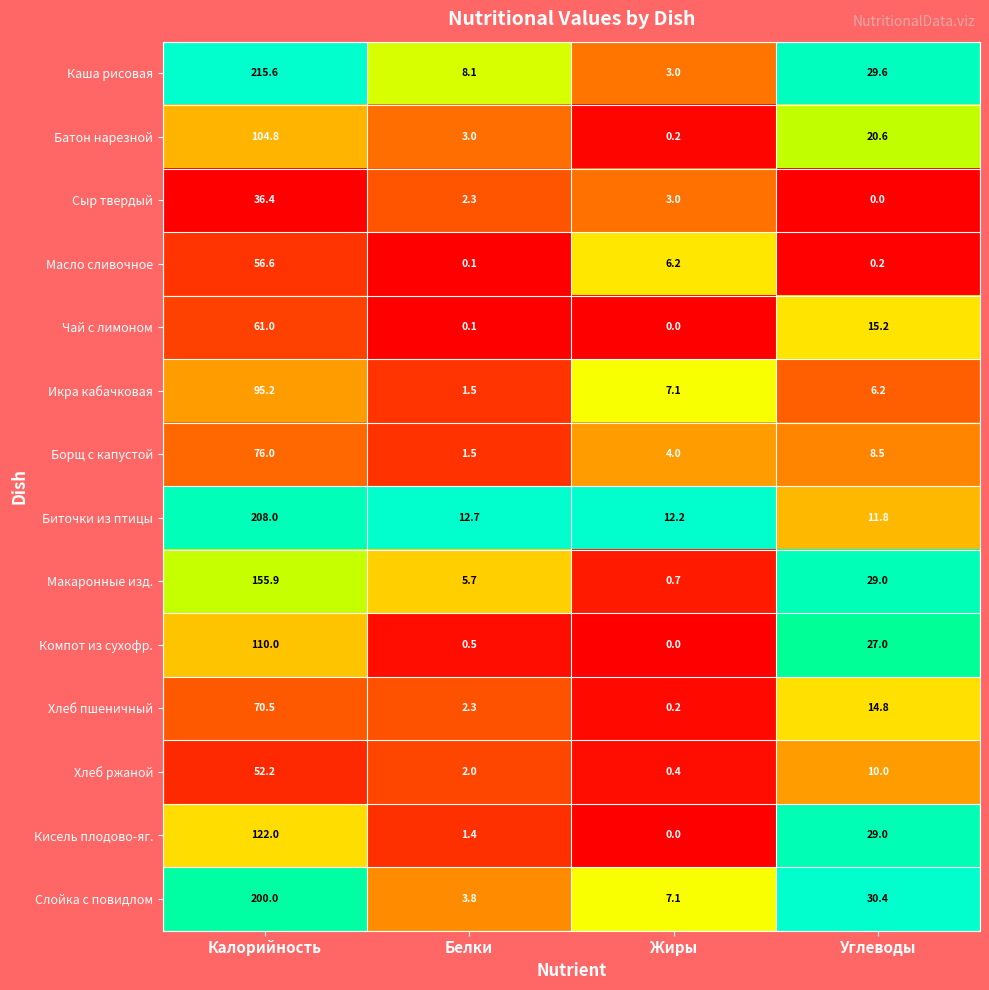

At which label is Батон нарезной closest to 52?

Углеводы